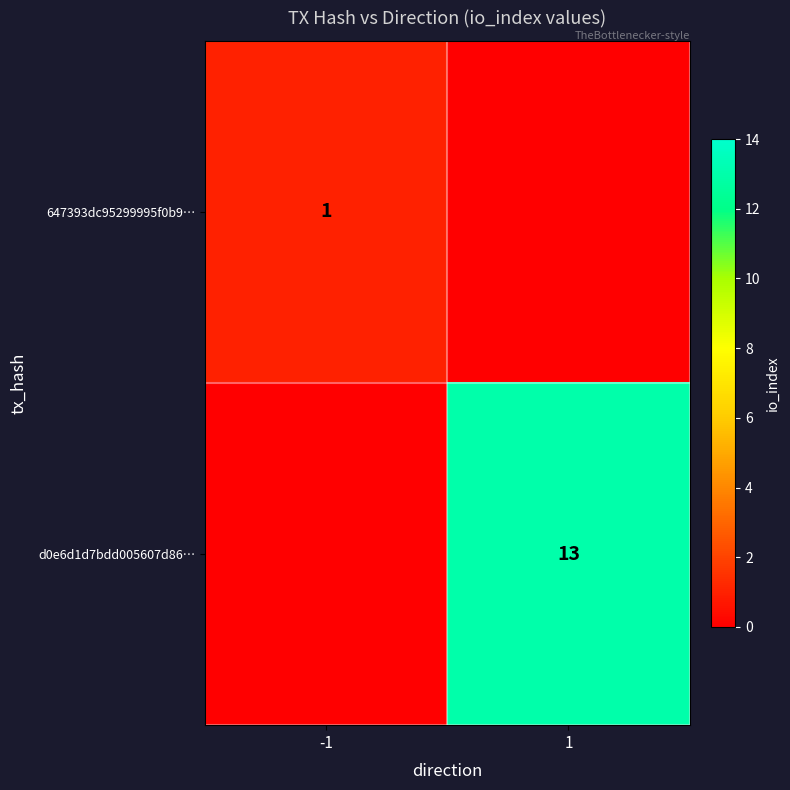

The value of 647393dc95299995f0b9… at -1 is 1. True or false?

True